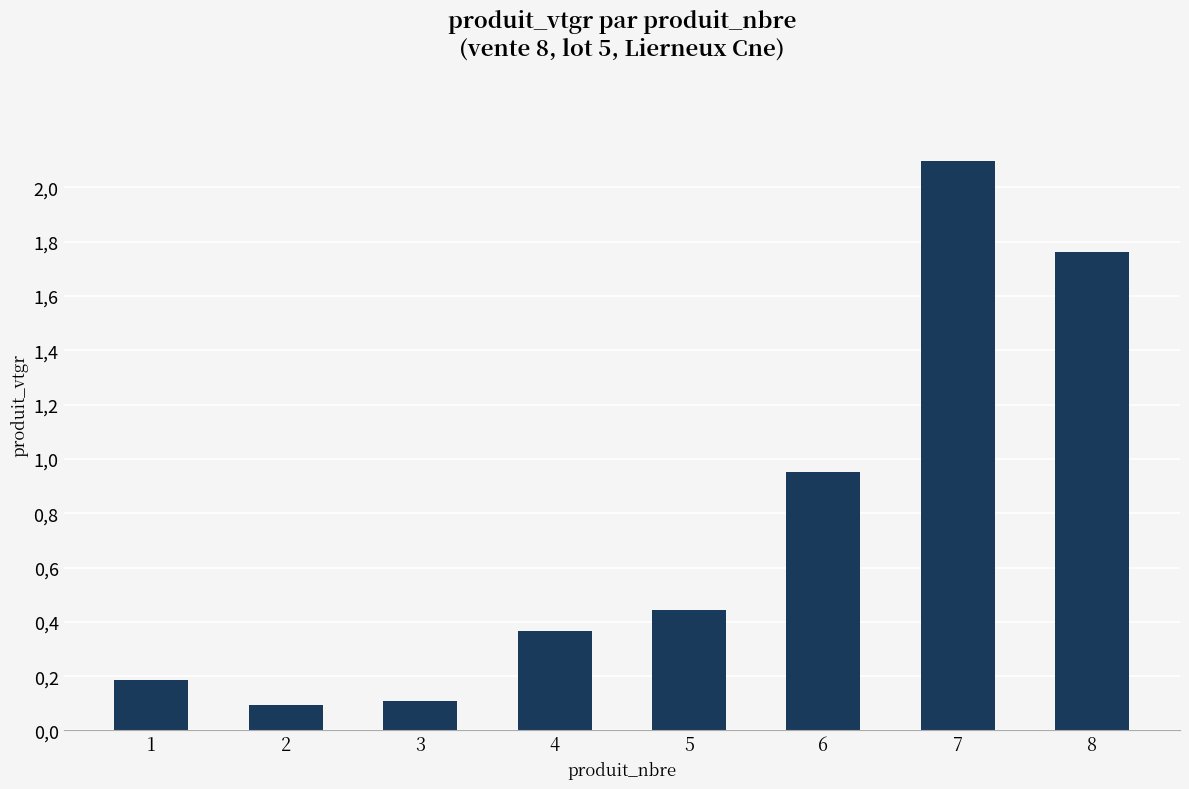

What is the change in value from 3 to 5?

+0.3